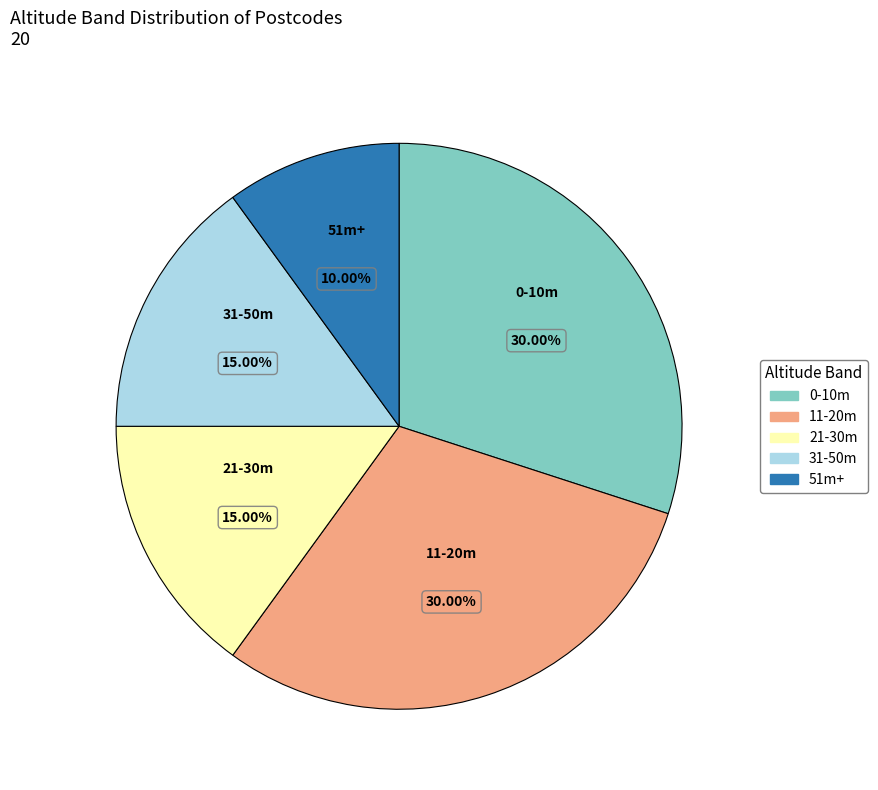

Is there a majority slice in this chart?

No